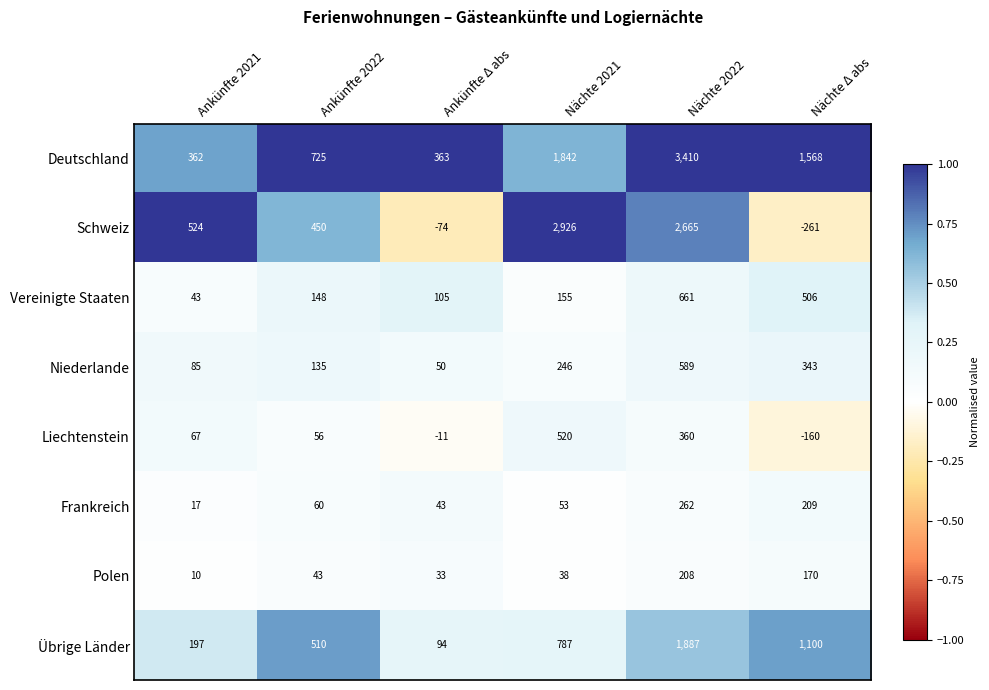

Where is Niederlande nearest to the value 319?

Nächte Δ abs